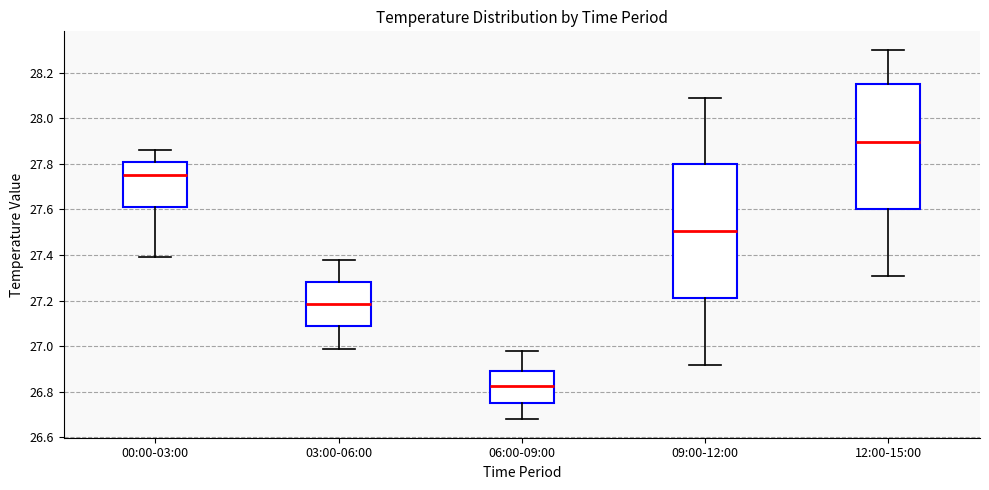

Which box's median line is the highest?

12:00-15:00